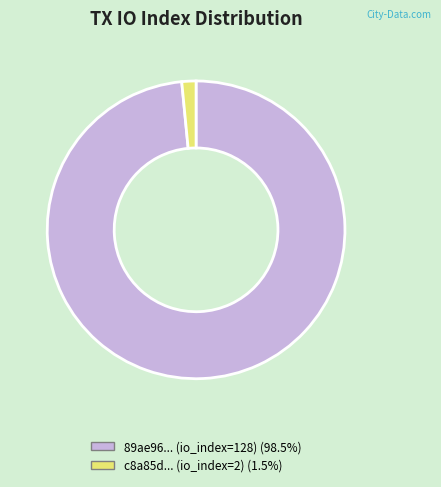

Does any single category account for the majority?

Yes